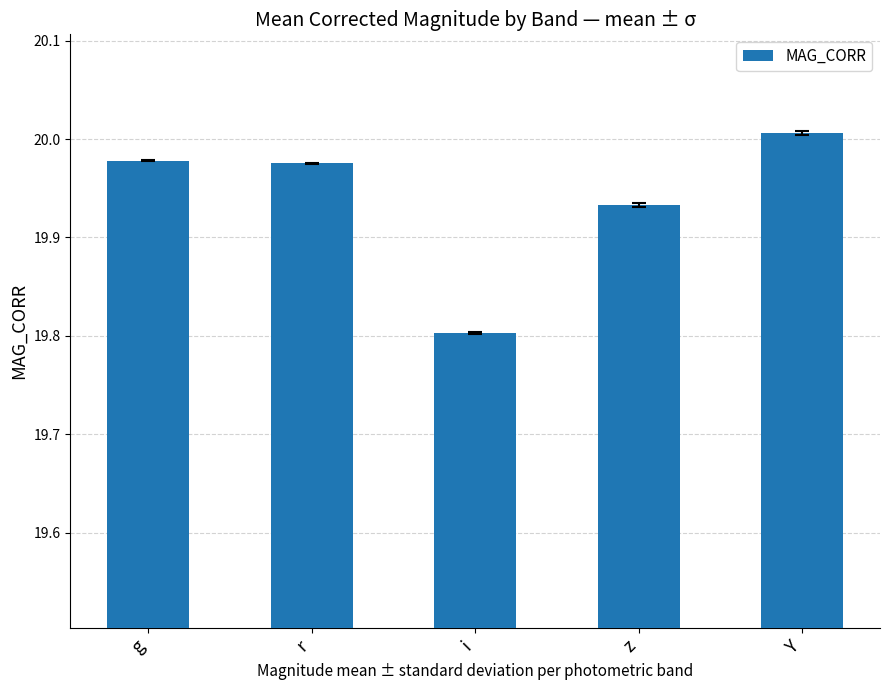

What is the difference between the values at g and i?

0.2